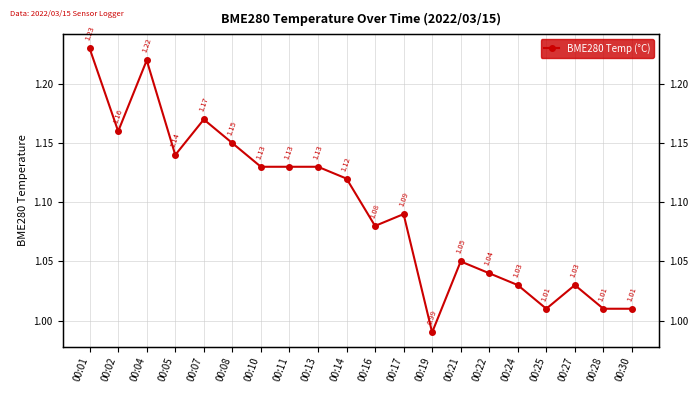

The chart shows a value of 0.7 at 00:08. True or false?

False